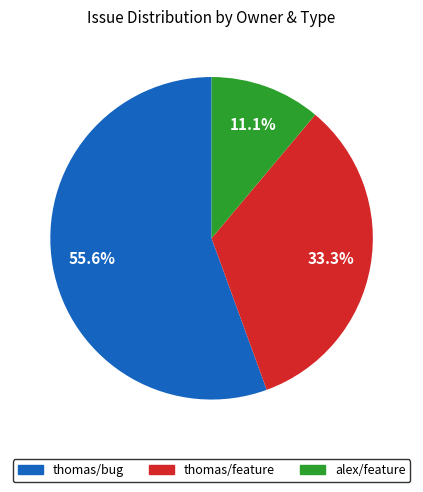

How many slices are in this pie chart?

3